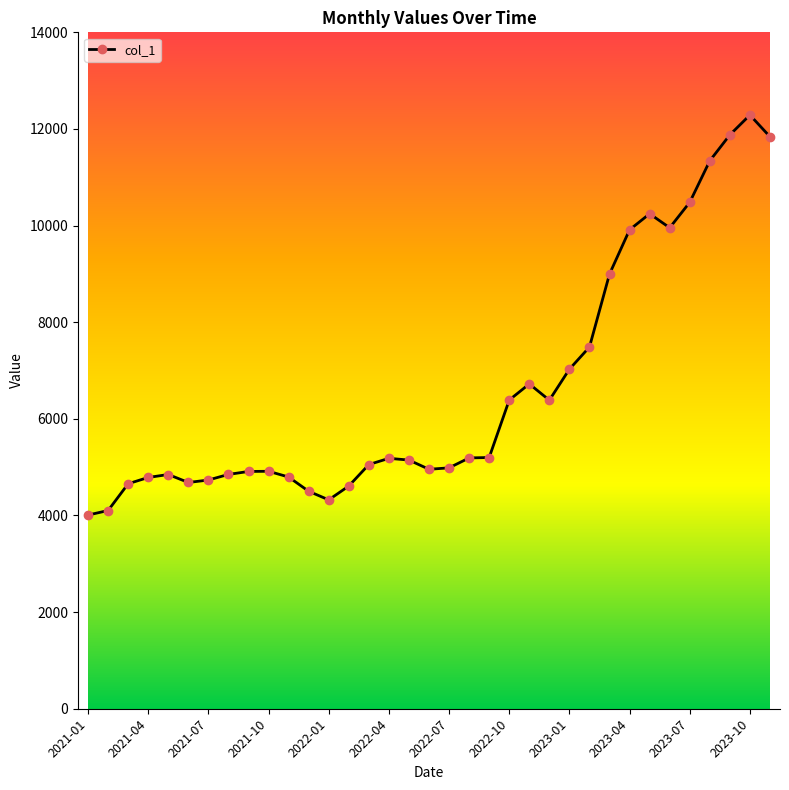

What is the value of the 2nd point from the left?

4103